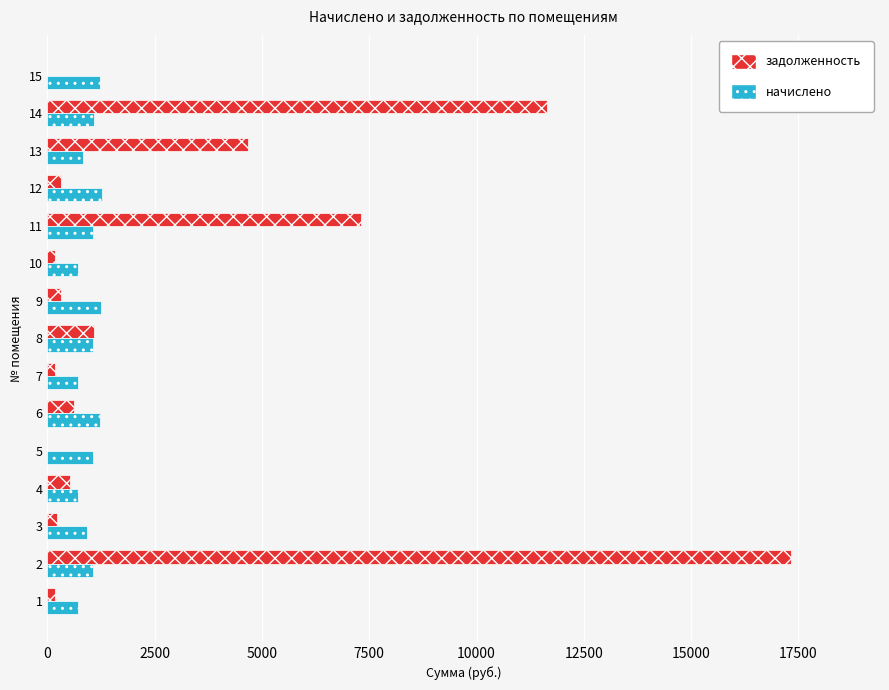

What is the highest value of the задолженность series?

17323.6